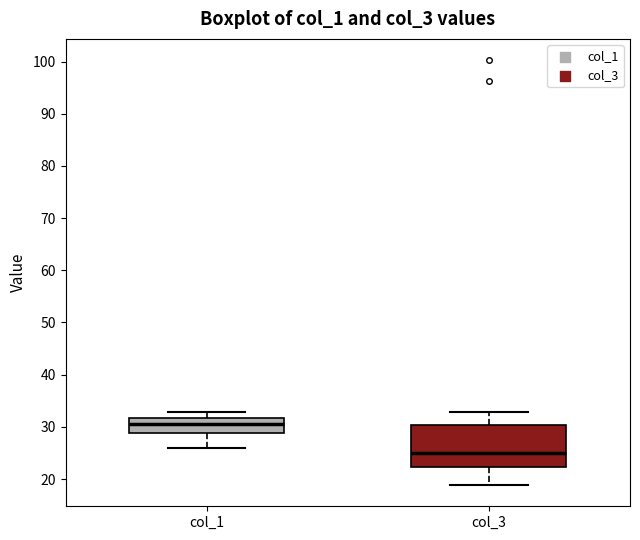

Which box is the tallest, from its lower edge to its upper edge?

col_3